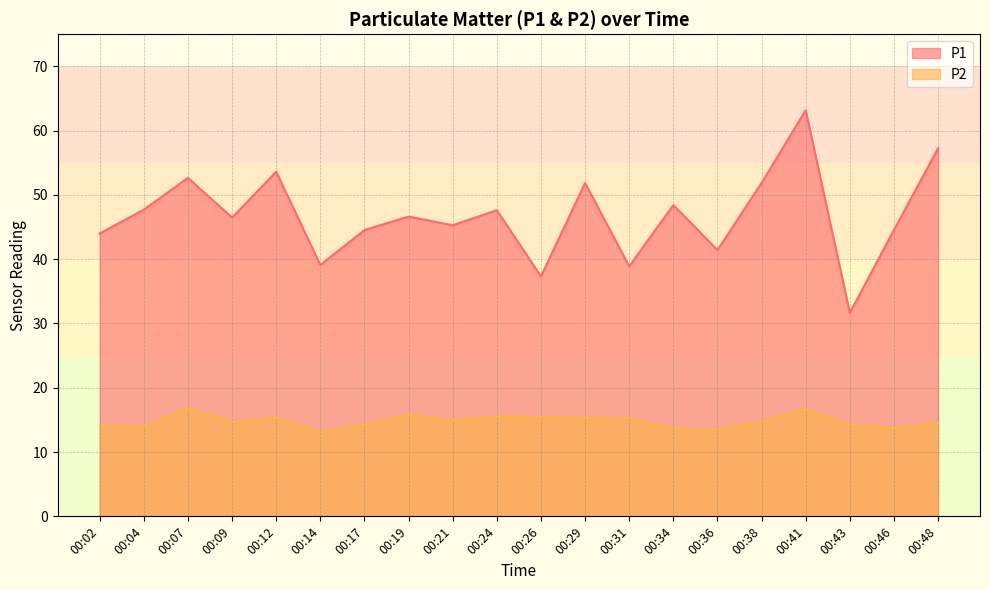

At how many categories does at least one series exceed 30?

20